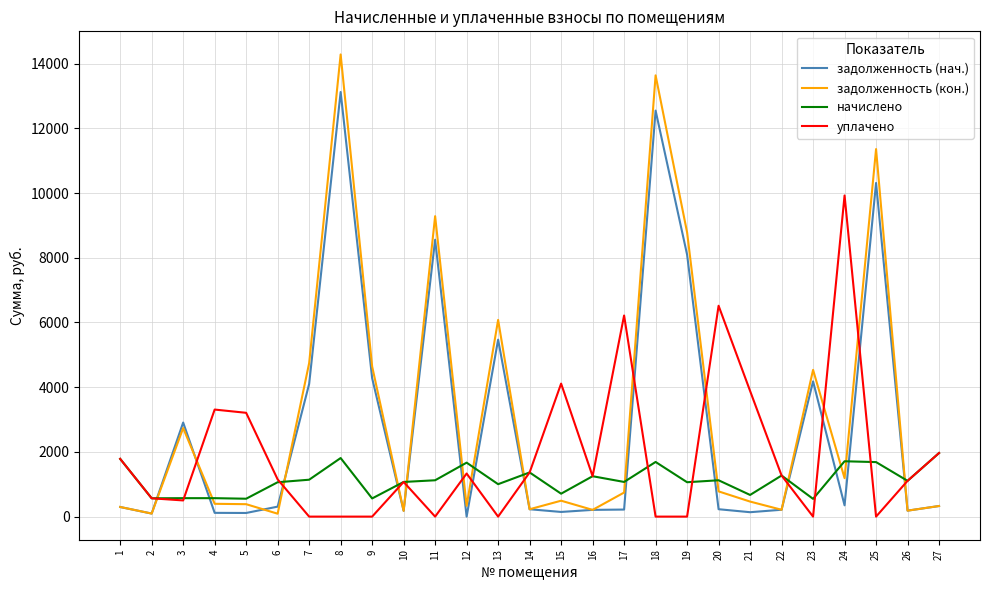

Is the value of задолженность (нач.) at 16 greater than the value of начислено at 15?

No